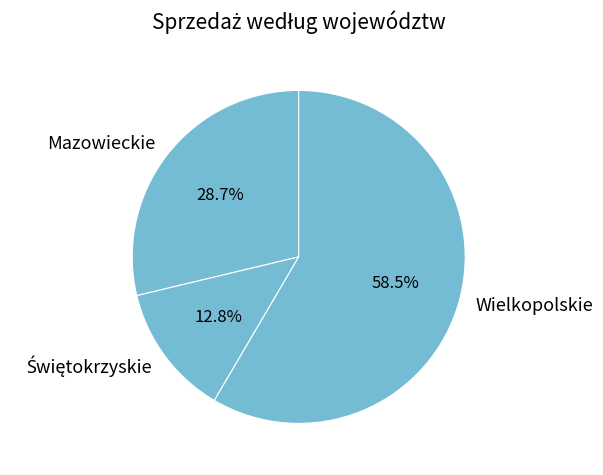

Do Wielkopolskie and Mazowieckie together represent more than half of the pie?

Yes